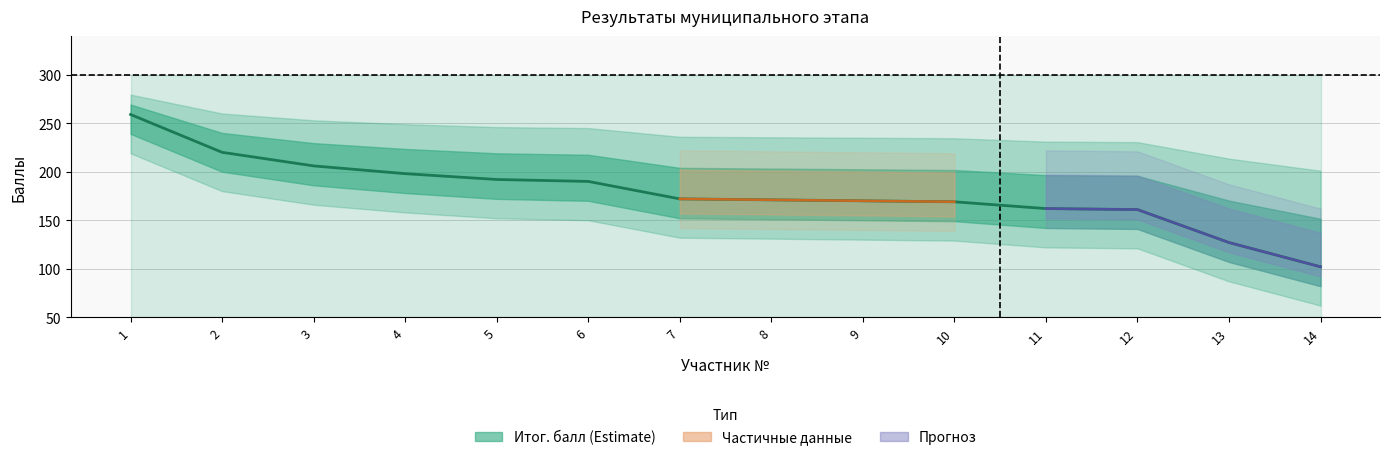

Reading left to right, list all the values displayed in this chart.

1=259	2=220	3=206	4=198	5=192	6=190	7=172	8=171	9=170	10=169	11=162	12=161	13=127	14=102